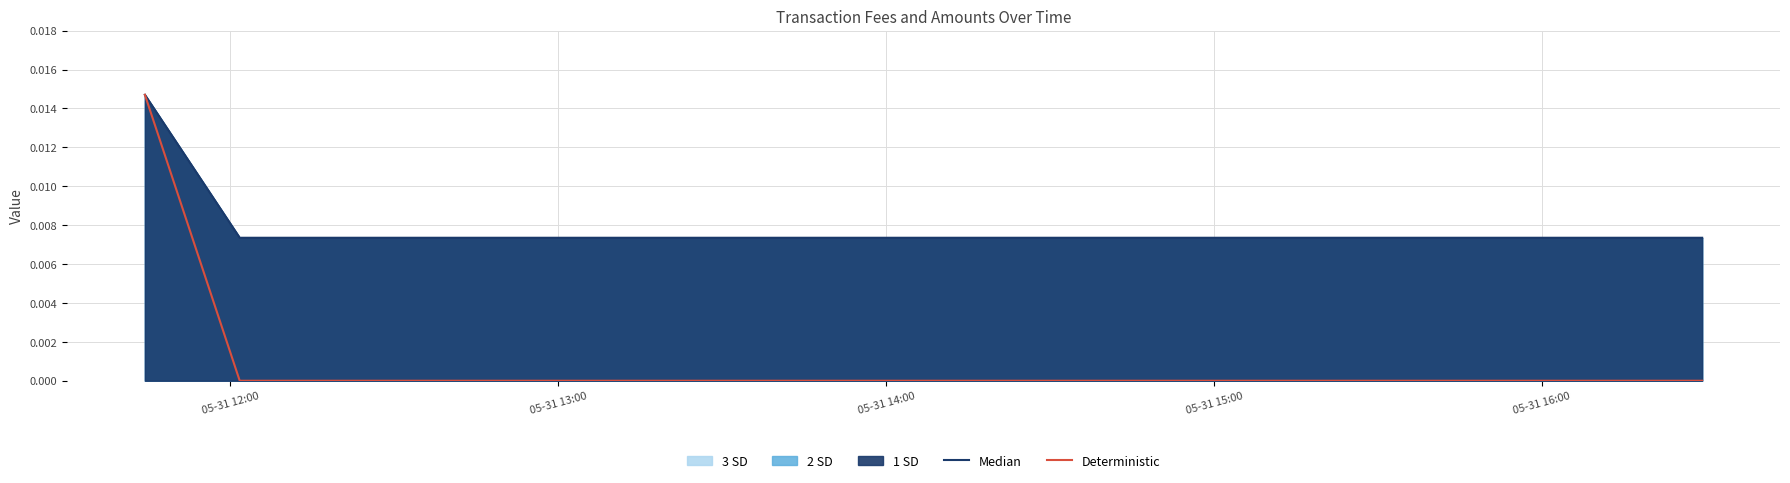

Between 05-31 13:00 and 05-31 14:00, which series saw the biggest shift?

Median